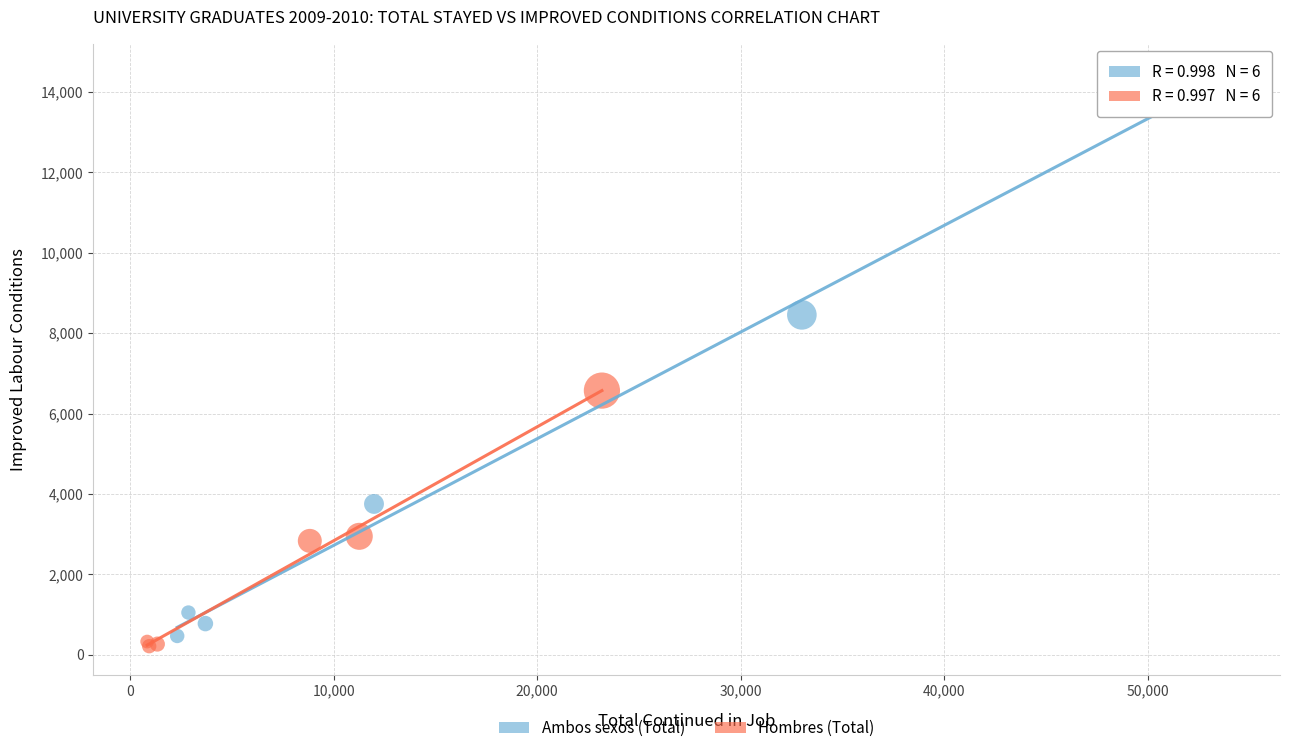

Which series contains the highest Y value?

Ambos sexos (Total)